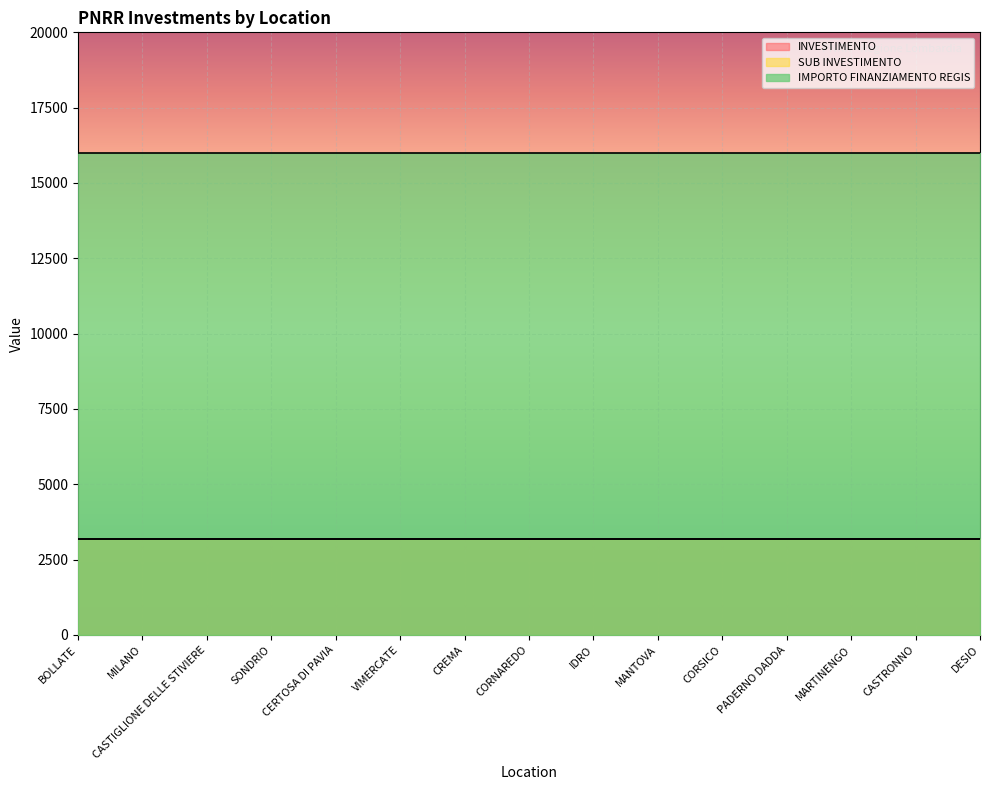

What is the label of the 13th point from the right?

CASTIGLIONE DELLE STIVIERE